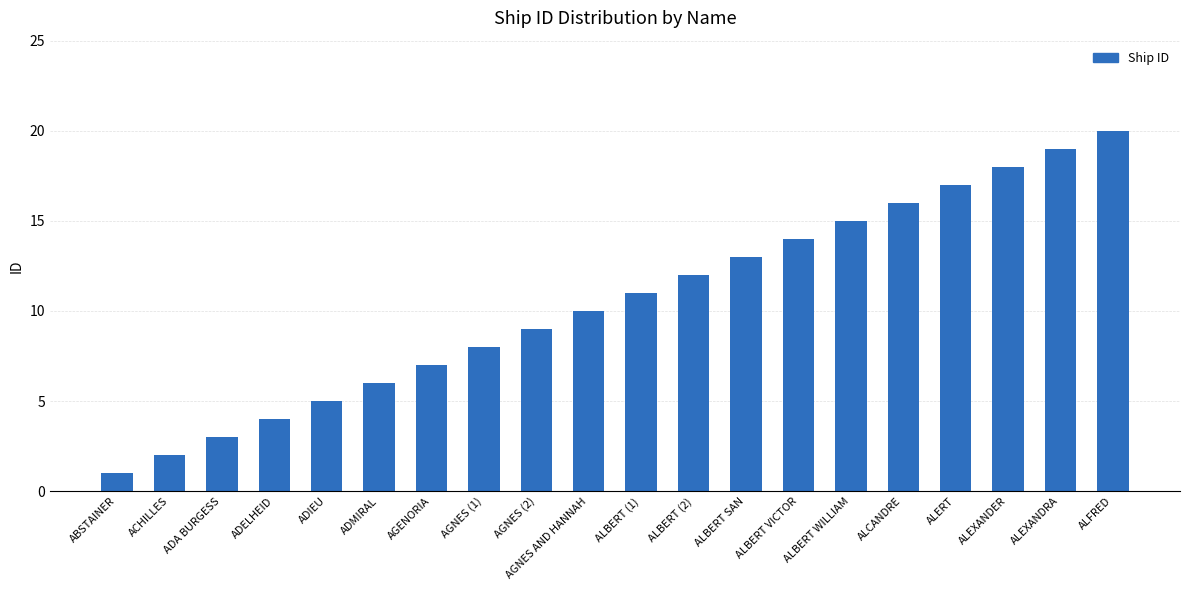

Is it true that the value at ADMIRAL is 6?

True